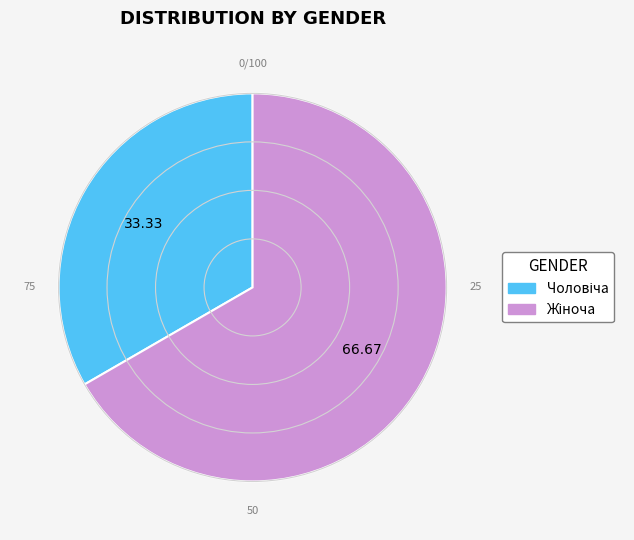

Is there a majority slice in this chart?

Yes